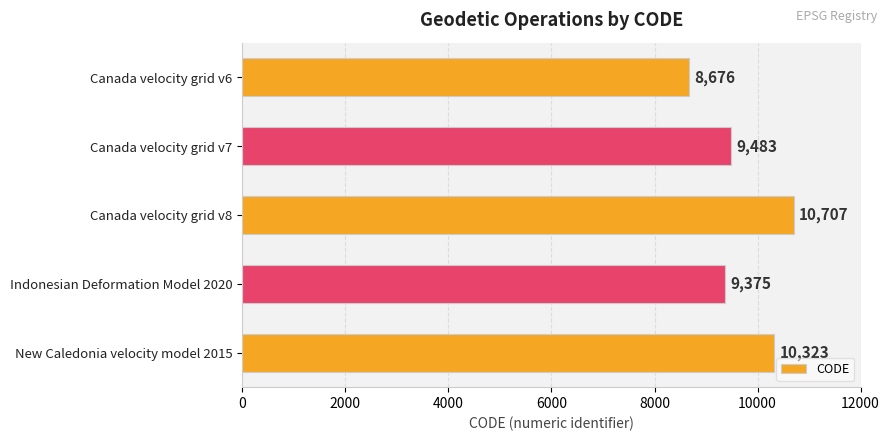

How many values are below 9483?

2